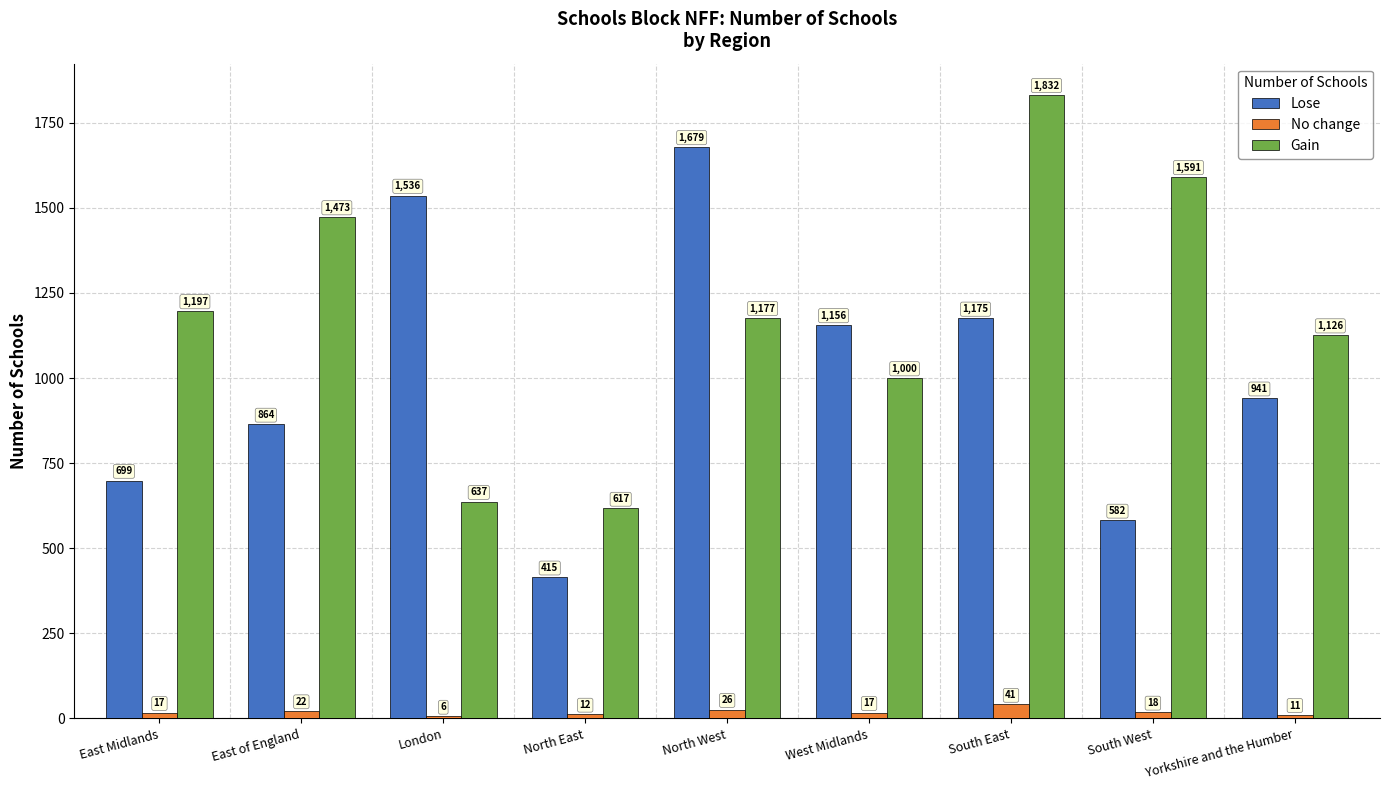

How many bars are there in each group?

3